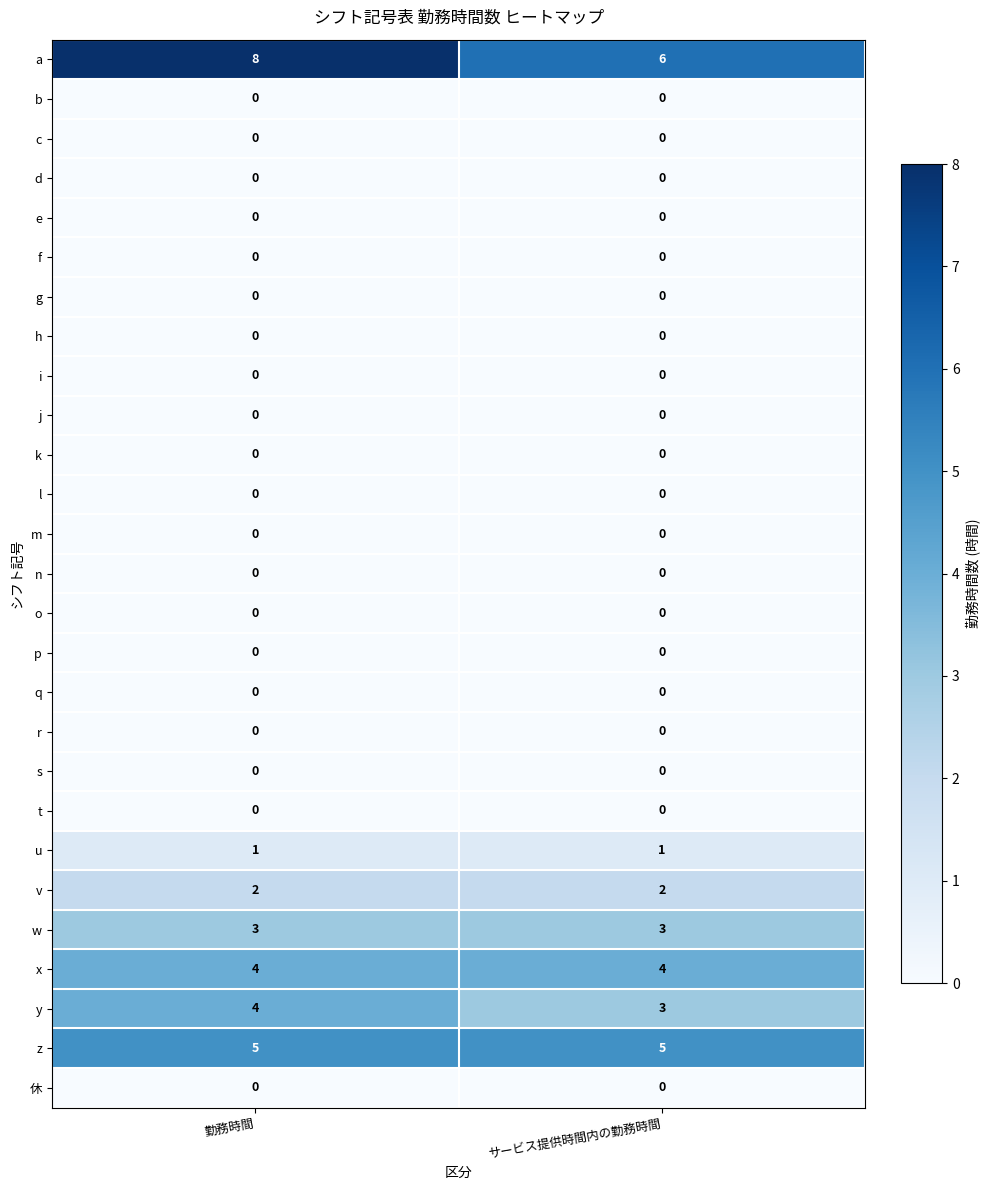

Which category has the highest value across all series?

勤務時間